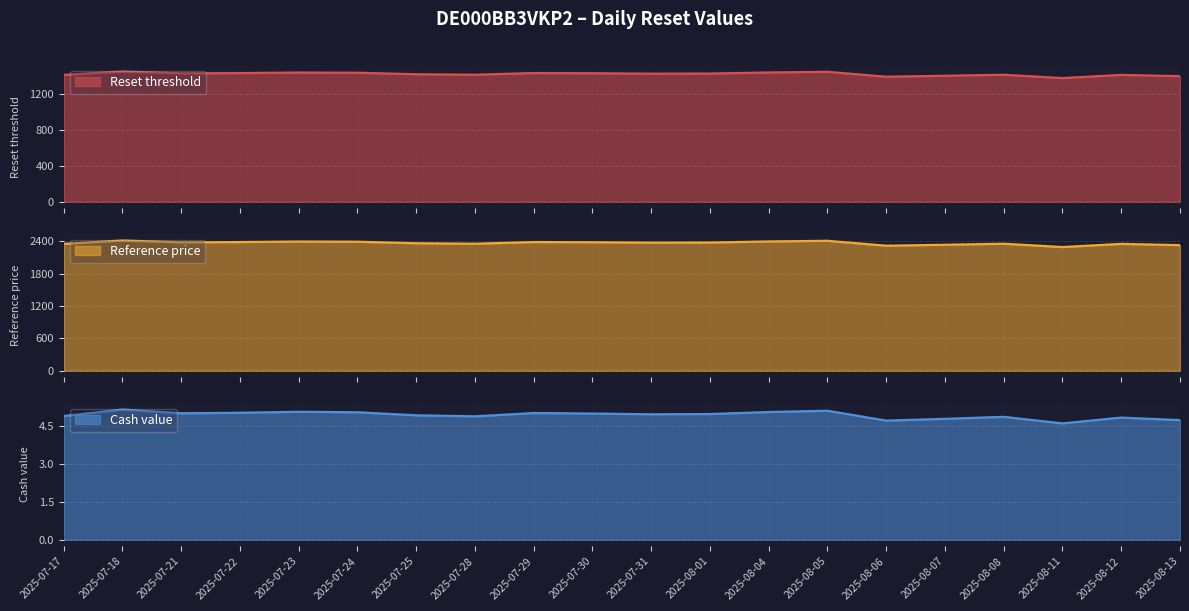

What is the difference between the Reset threshold values at 2025-08-07 and 2025-07-21?

26.5